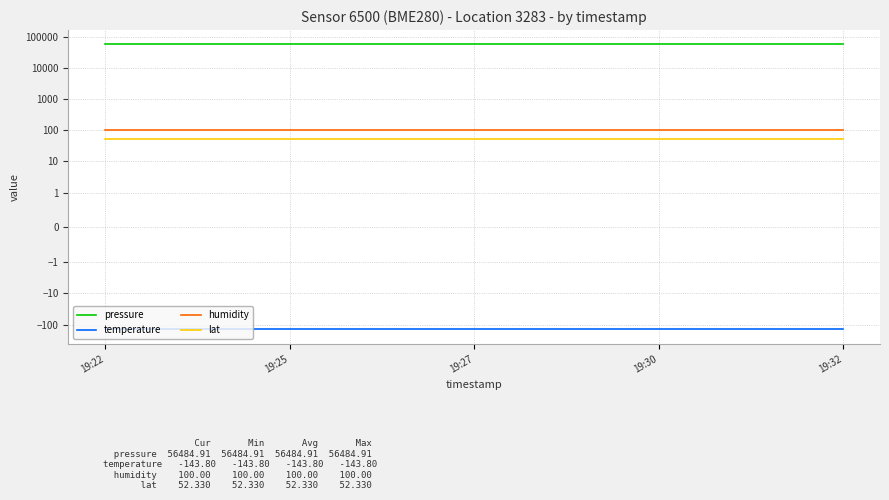

True or false: pressure and temperature cross at least once.

False